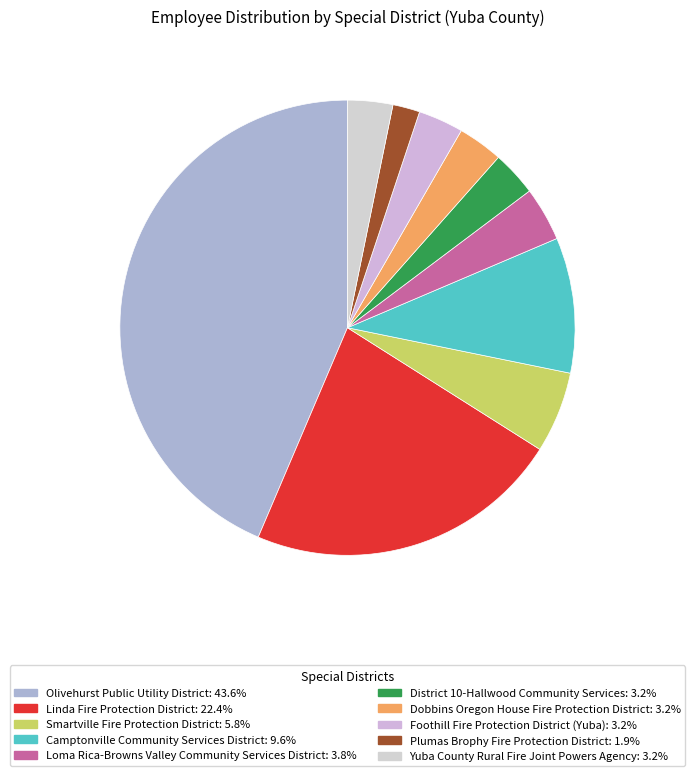

Which slice is the largest?

Olivehurst Public Utility District